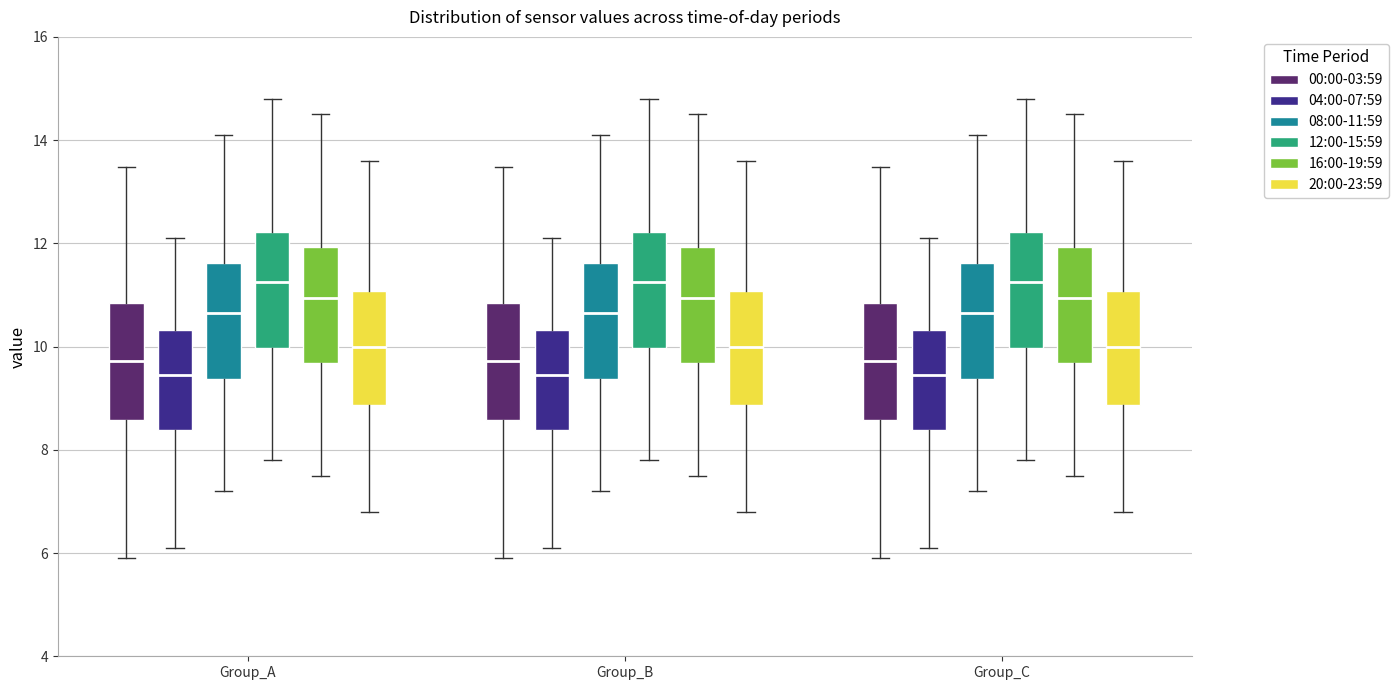

Where does the upper whisker of the box for Group_C (04:00-07:59) end on the y-axis? The values are not printed on the chart, so give them approximately, as read against the axis.

12.2